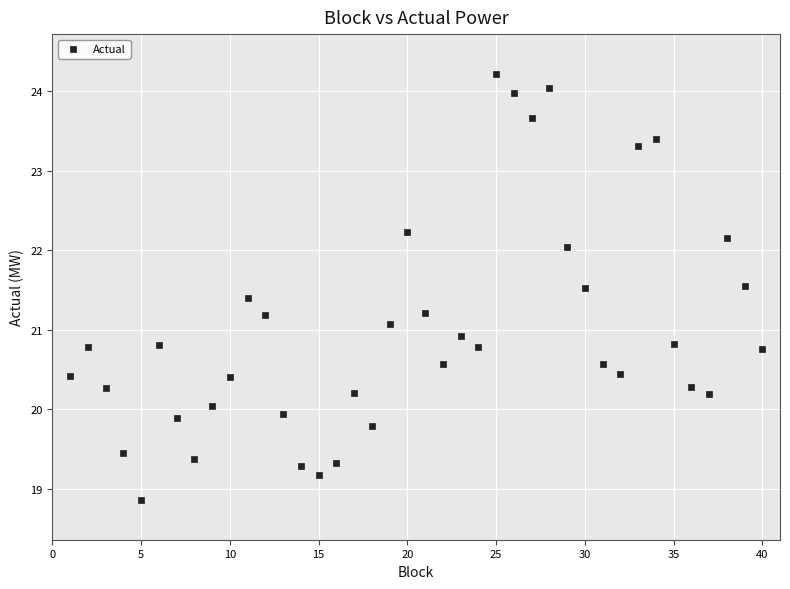

What is the range of Y values (max minus min)?

5.4